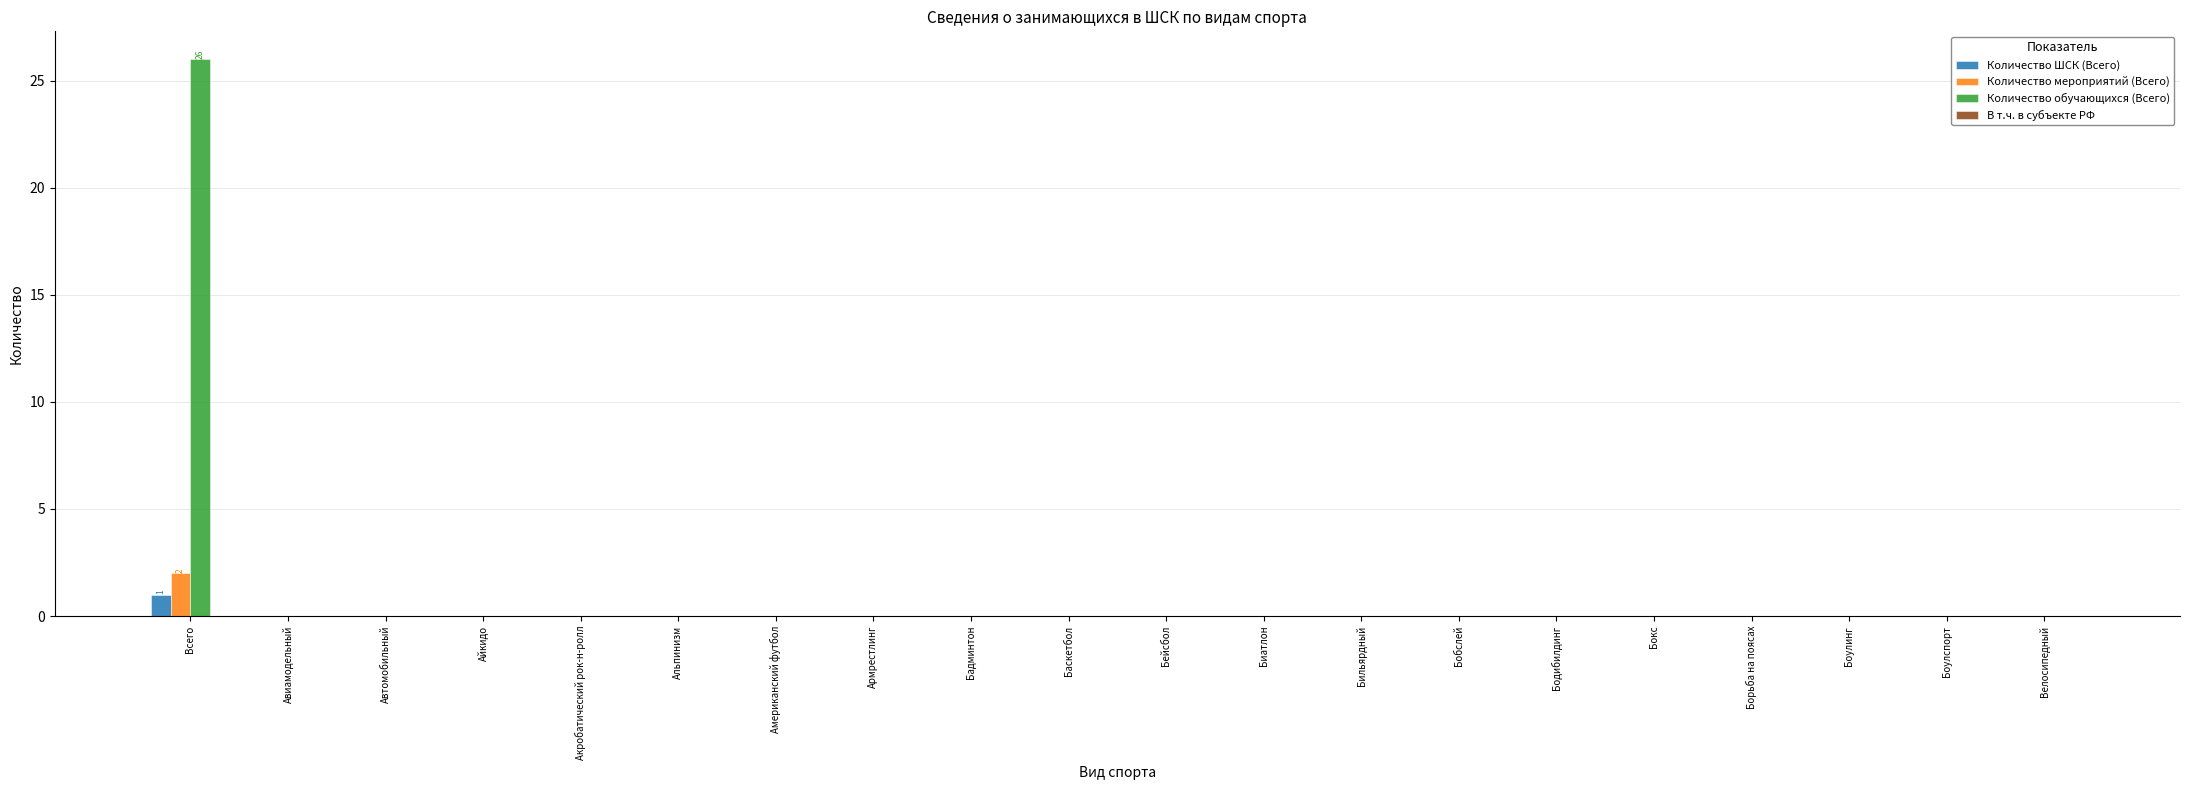

Which category has the highest value in the Количество мероприятий (Всего) series?

Всего